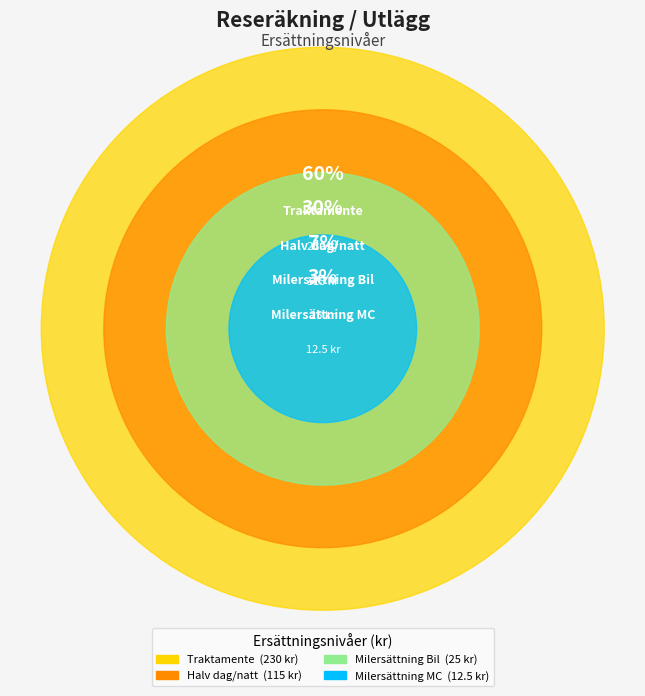

Rank the categories by value from highest to lowest.

Traktamente, Halv dag/natt, Milersättning Bil, Milersättning MC